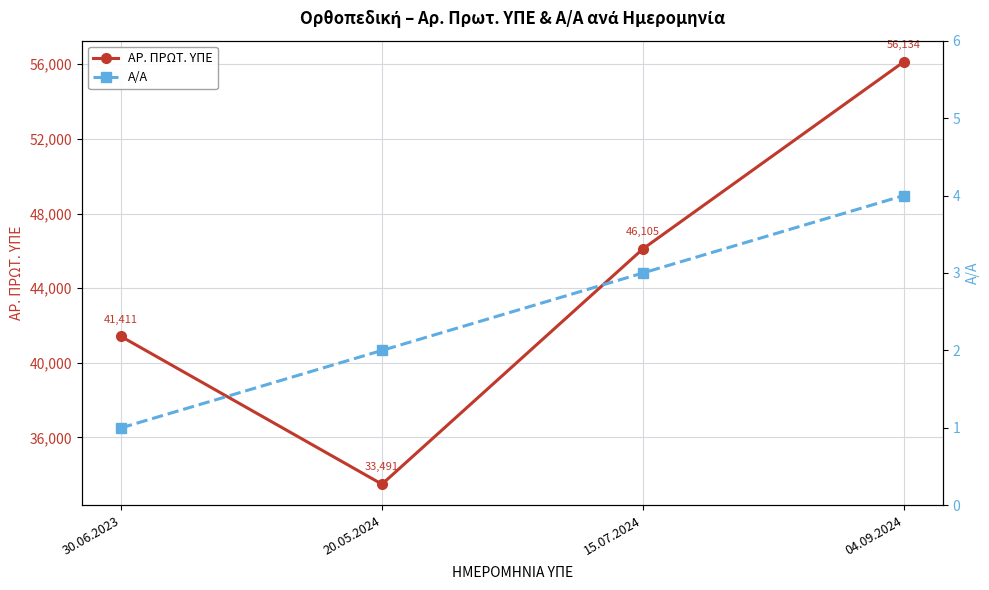

What is the average value of the Α/Α series?

2